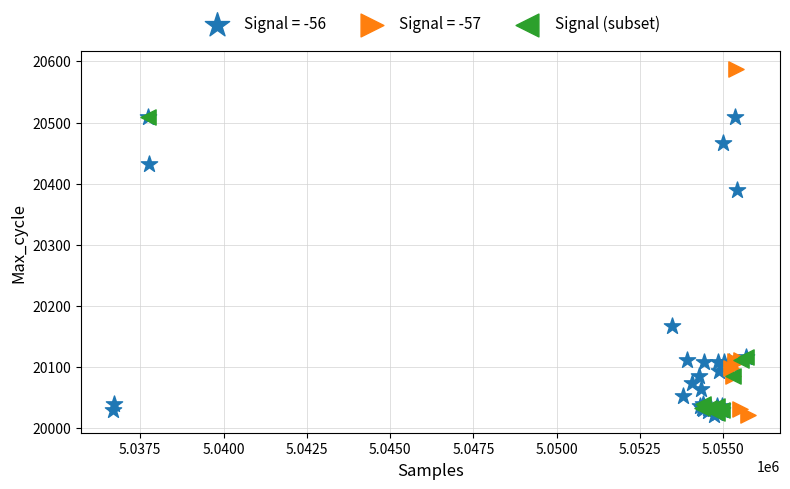

Which series contains the highest Y value?

Signal = -57